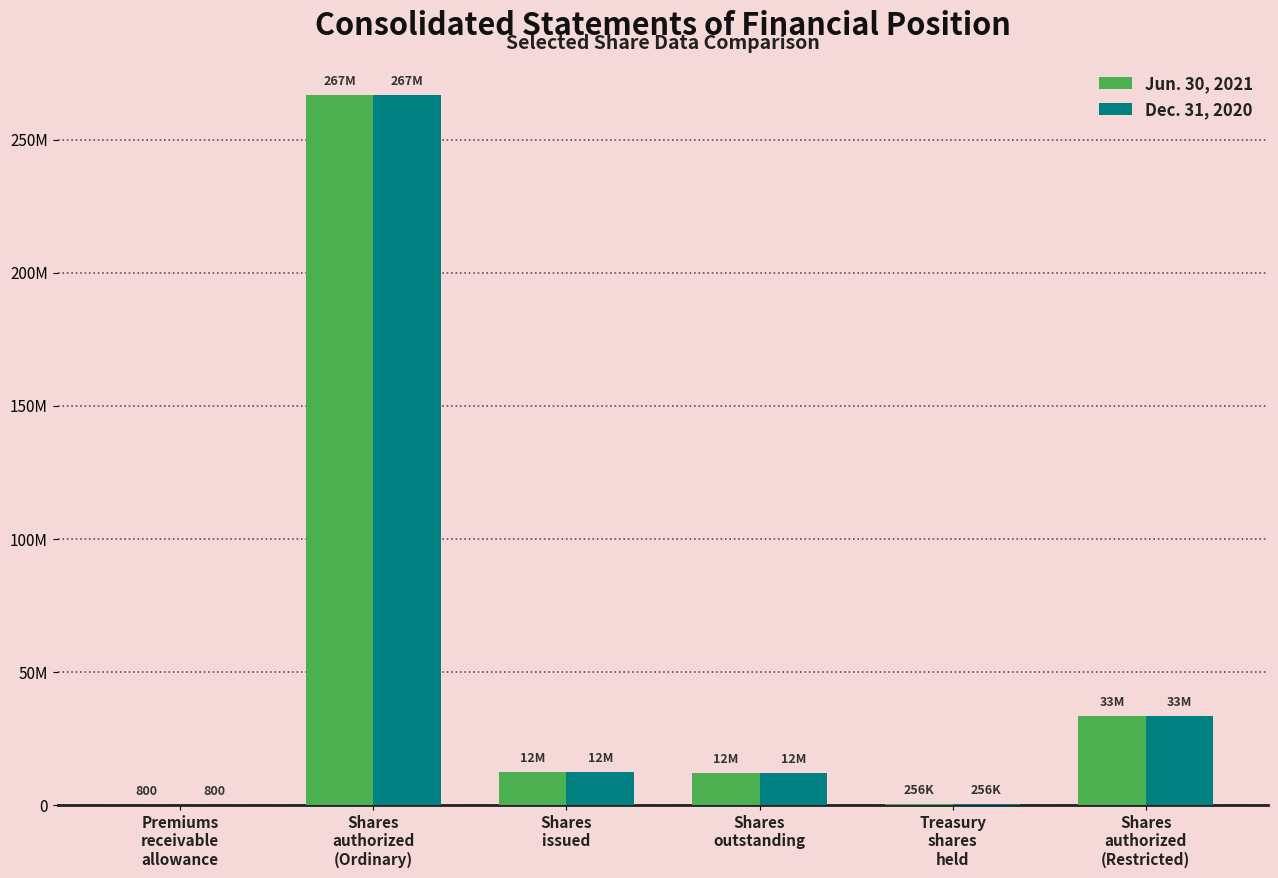

Are the bars horizontal?

No